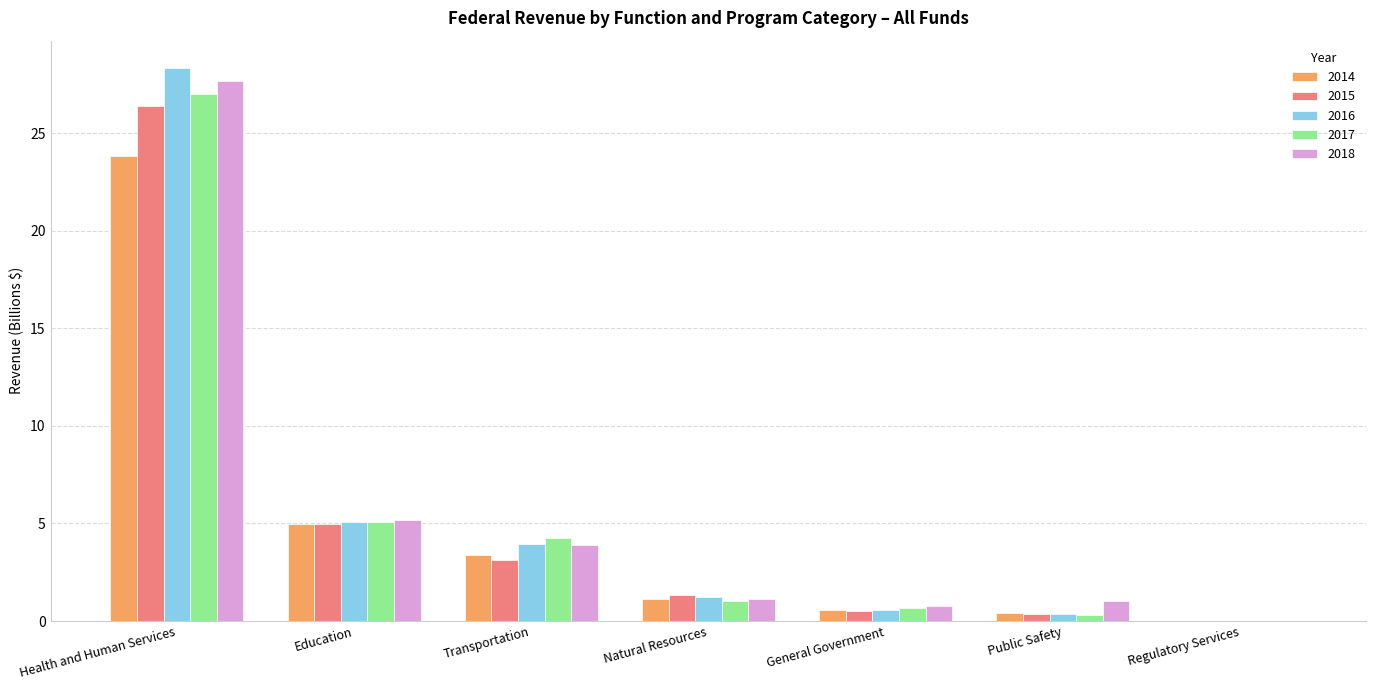

Between Transportation and Natural Resources, which series saw the biggest shift?

2017